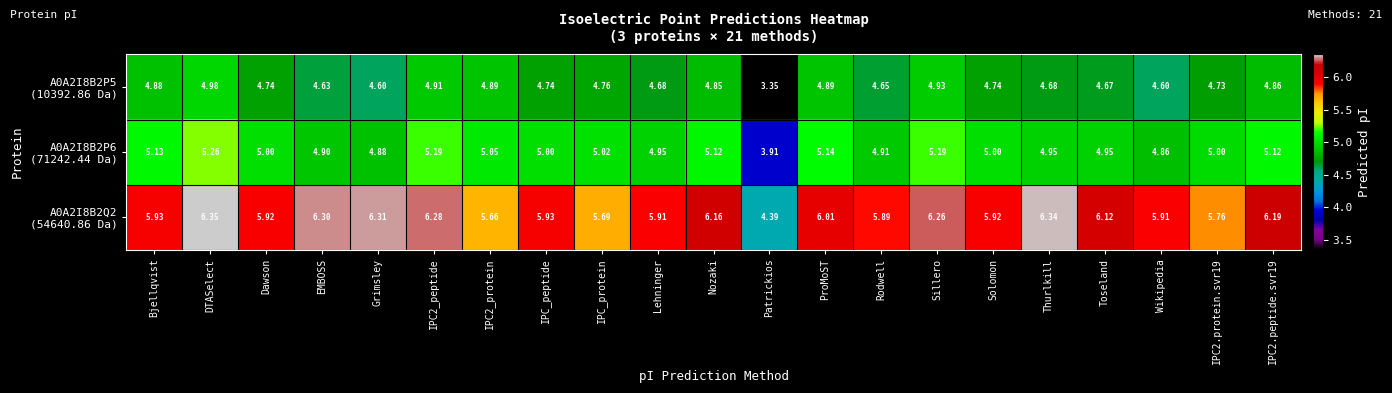

Which label corresponds to the largest value in the chart?

DTASelect